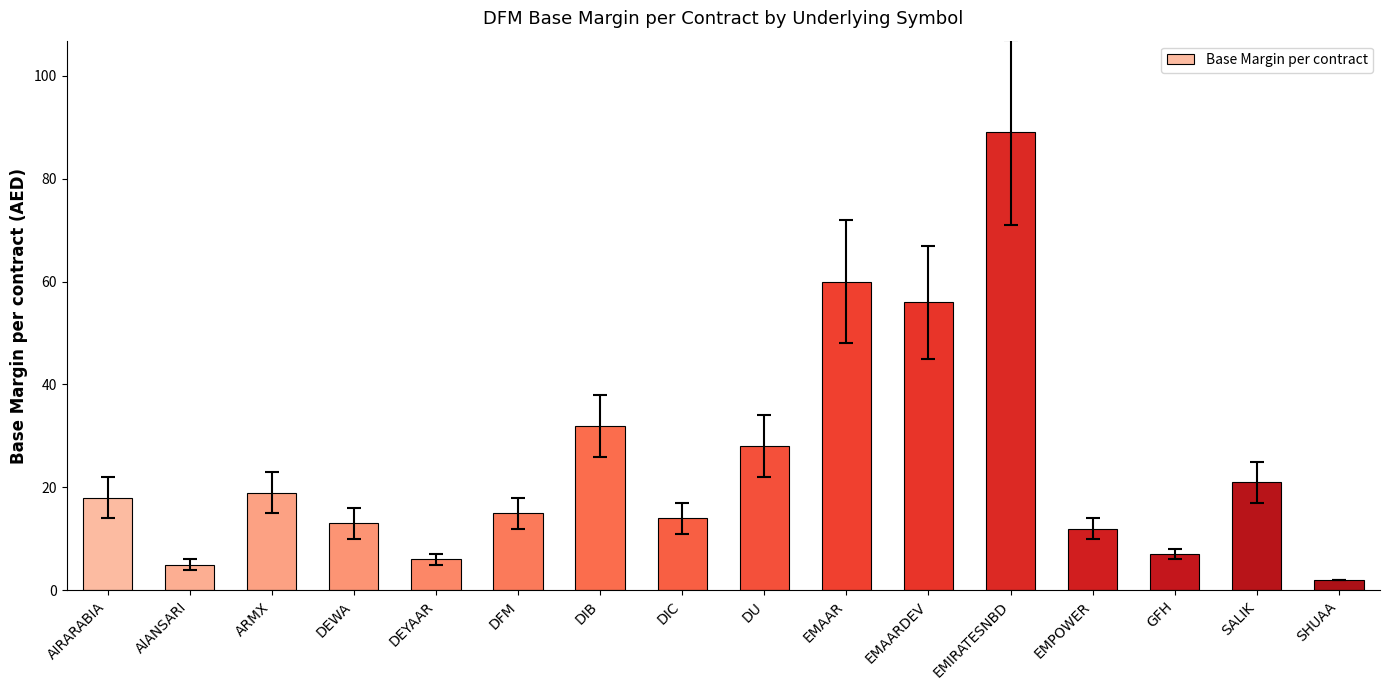

What is the average value?

25